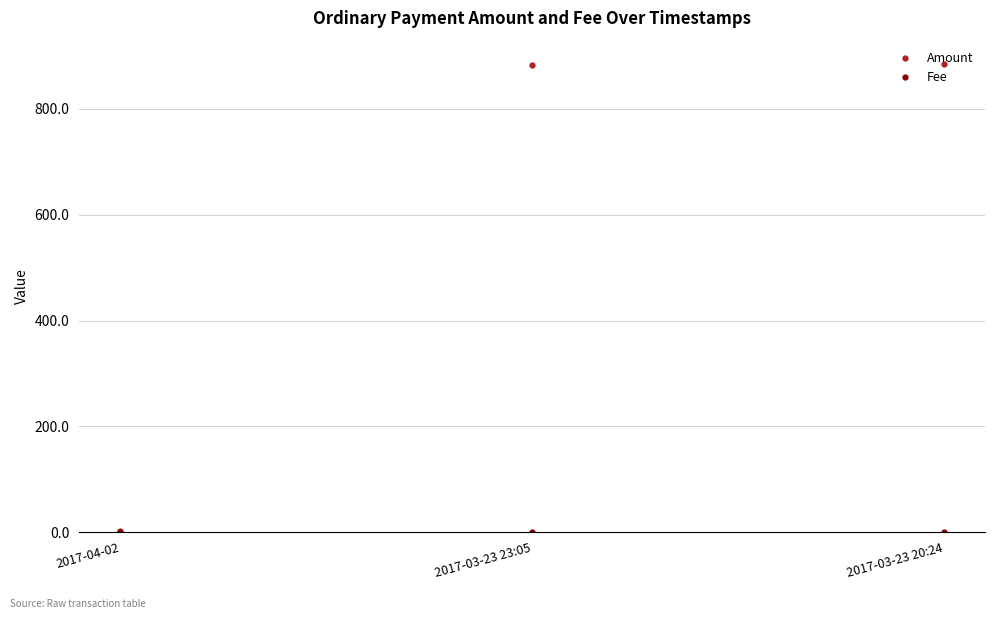

What is the label of the 1st point from the right?

2017-03-23 20:24